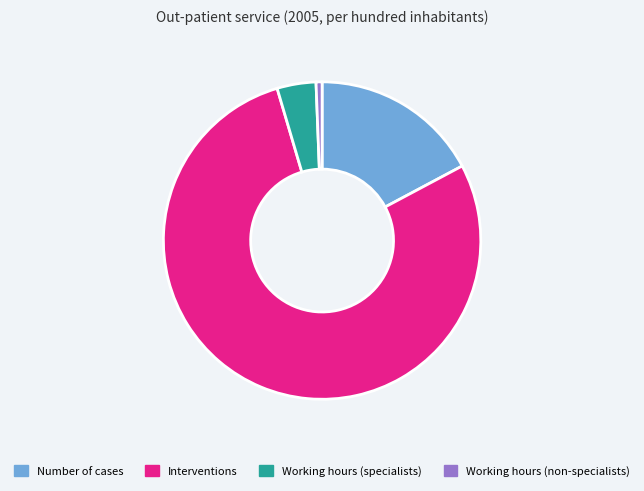

Is there a majority slice in this chart?

Yes